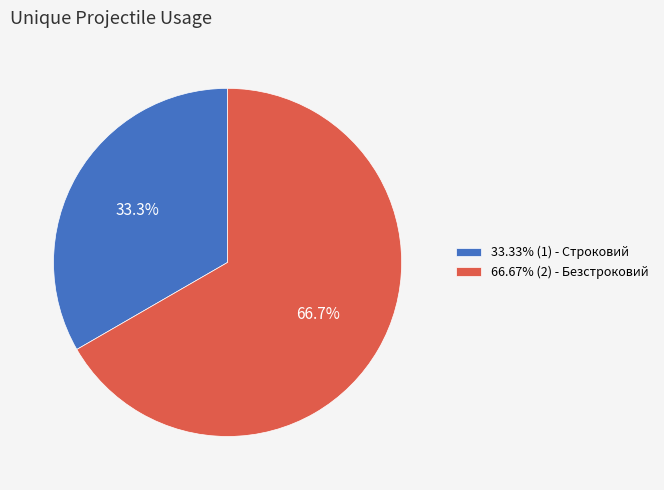

Approximately how many times larger is the value at 66.67% (2) - Безстроковий compared to 33.33% (1) - Строковий?

2.0